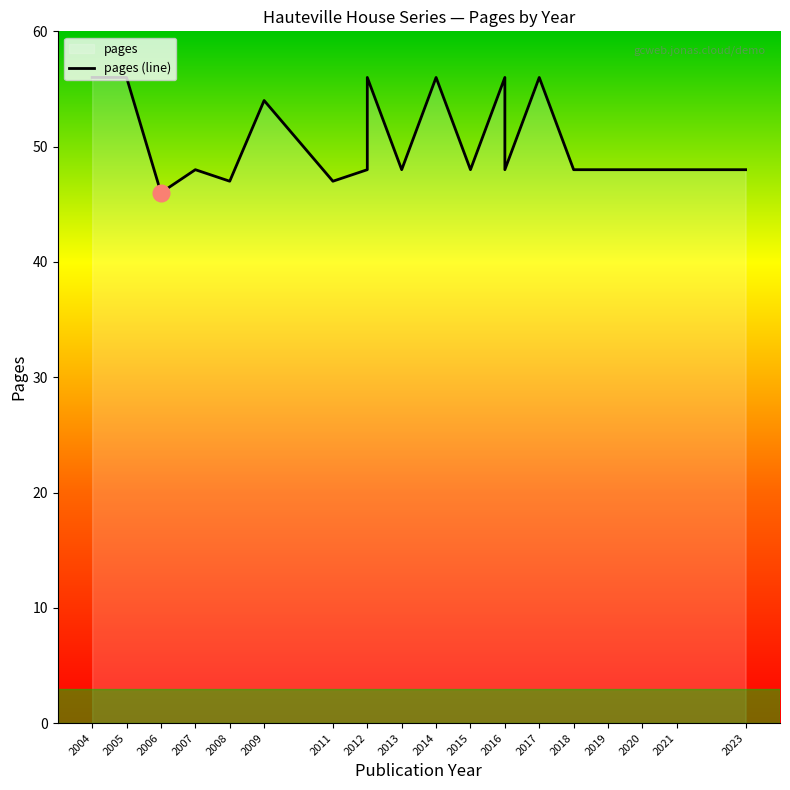

The chart shows a value of 24 at 2014. True or false?

False